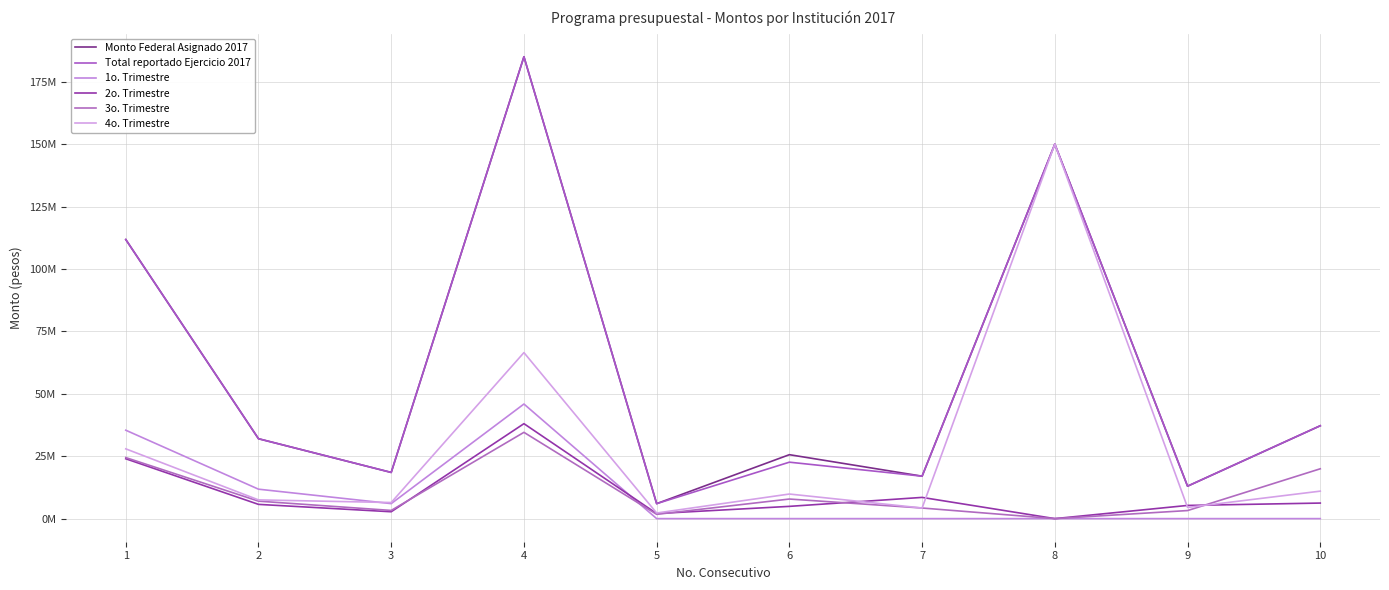

Does the chart display data point markers on the line(s)?

No